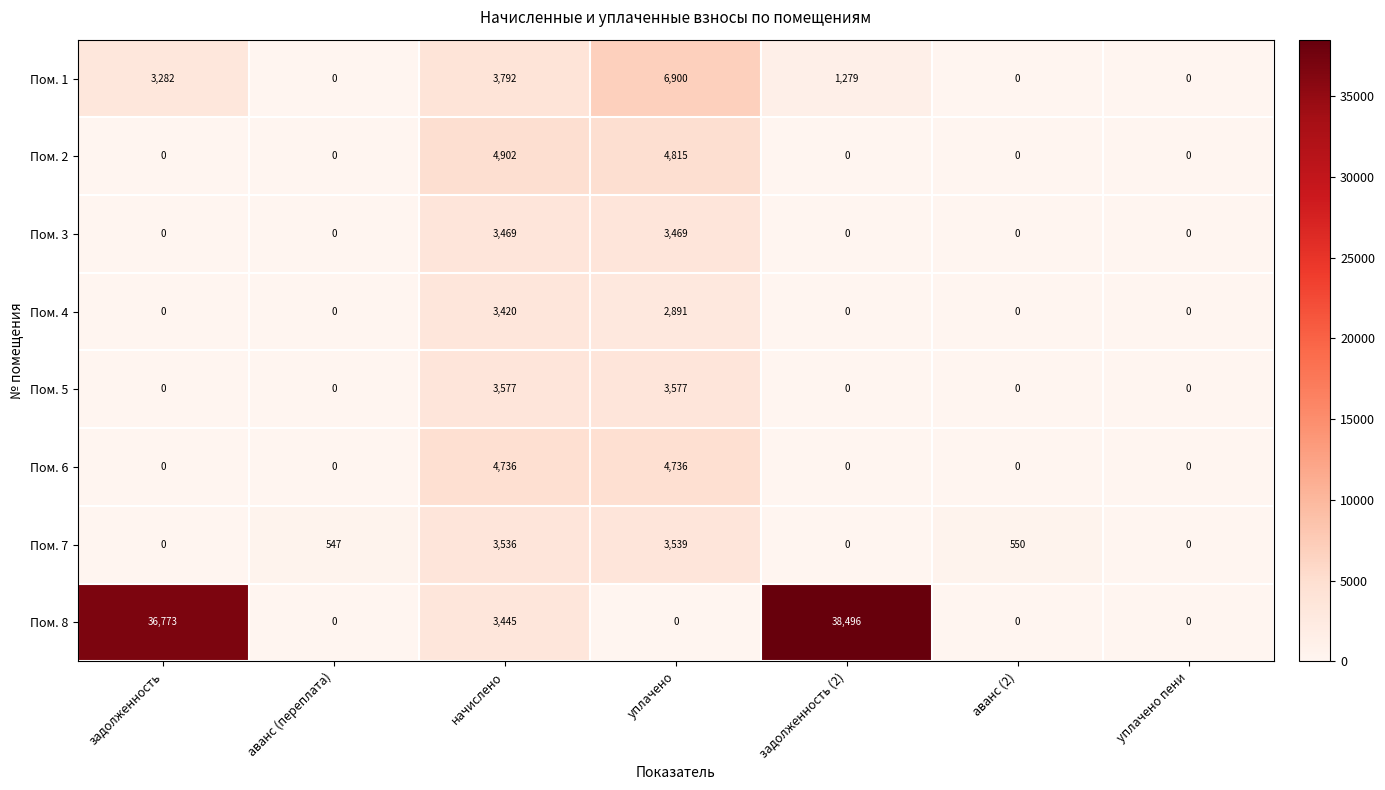

What is the sum of the Пом. 6 values at аванс (2) and начислено?

4736